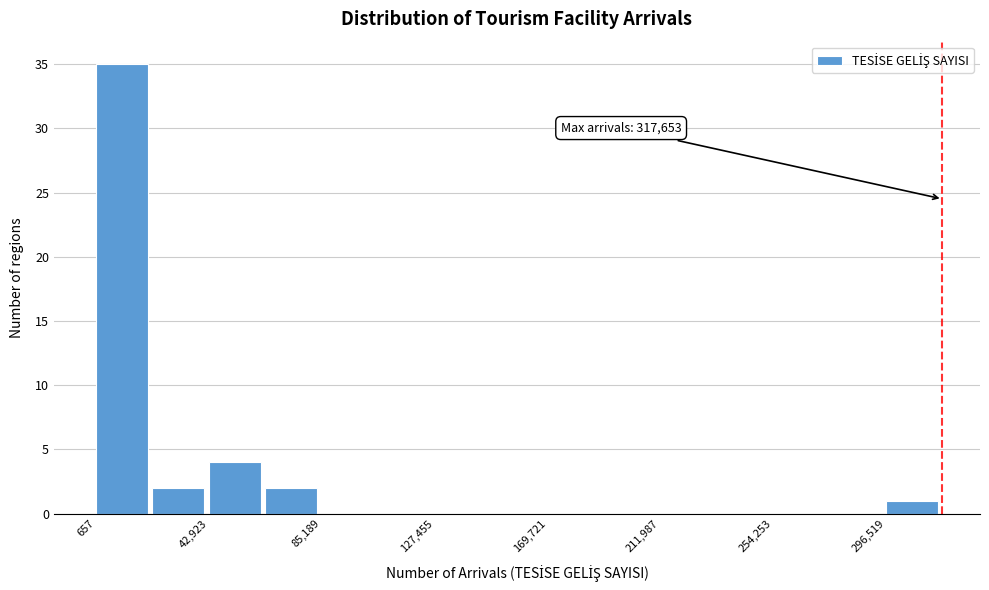

Which range on the x-axis has the tallest bar?

0 to 20000